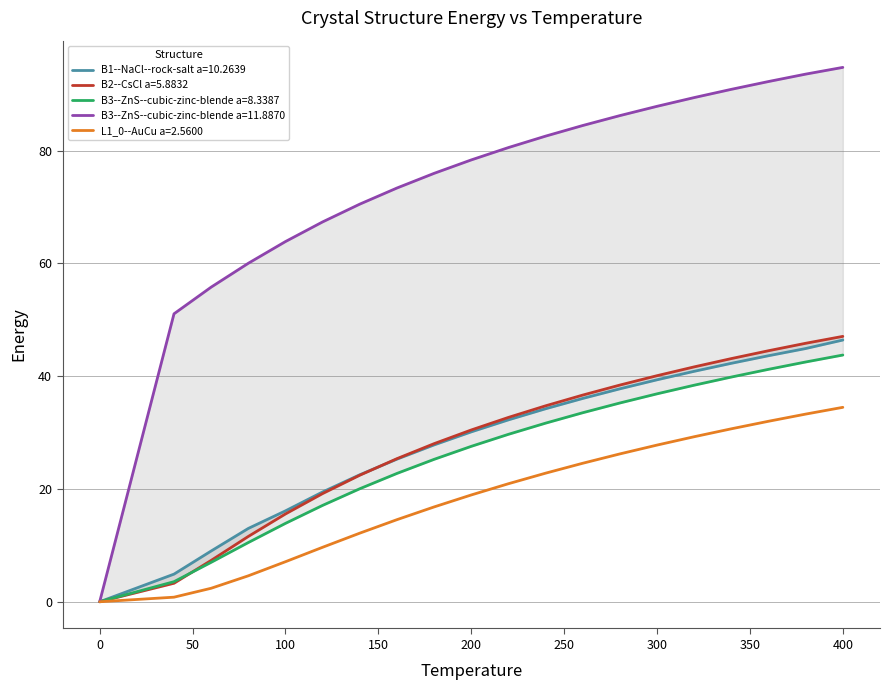

The value of B1--NaCl--rock-salt a=10.2639 at 13 is 59.4. True or false?

False